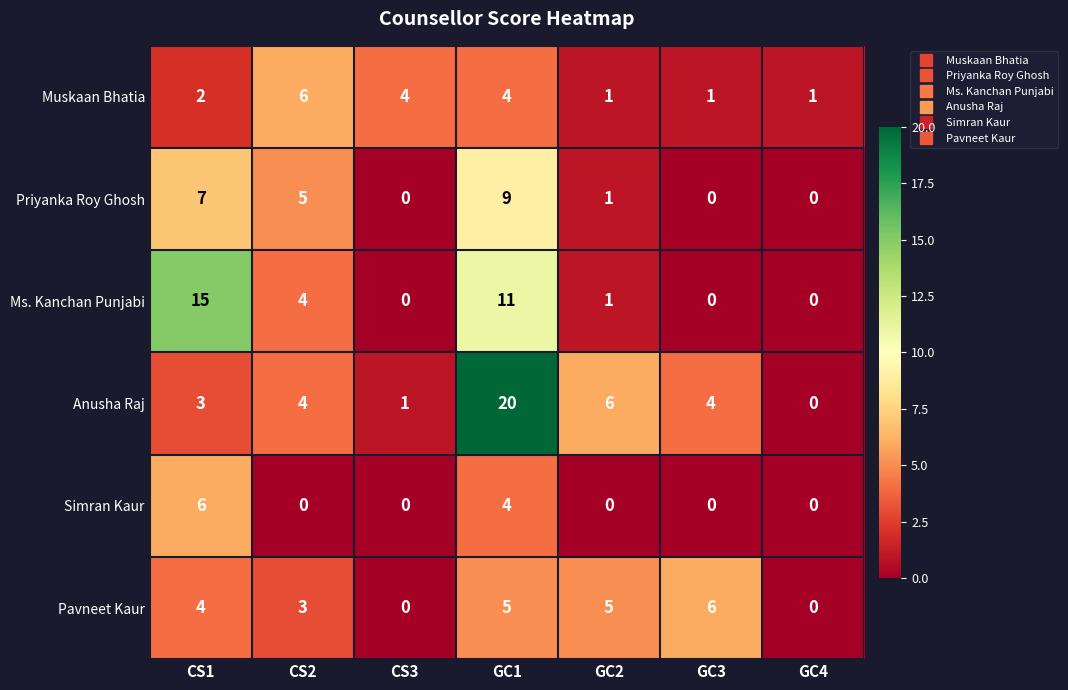

What is the approximate value of Priyanka Roy Ghosh at CS2?

5